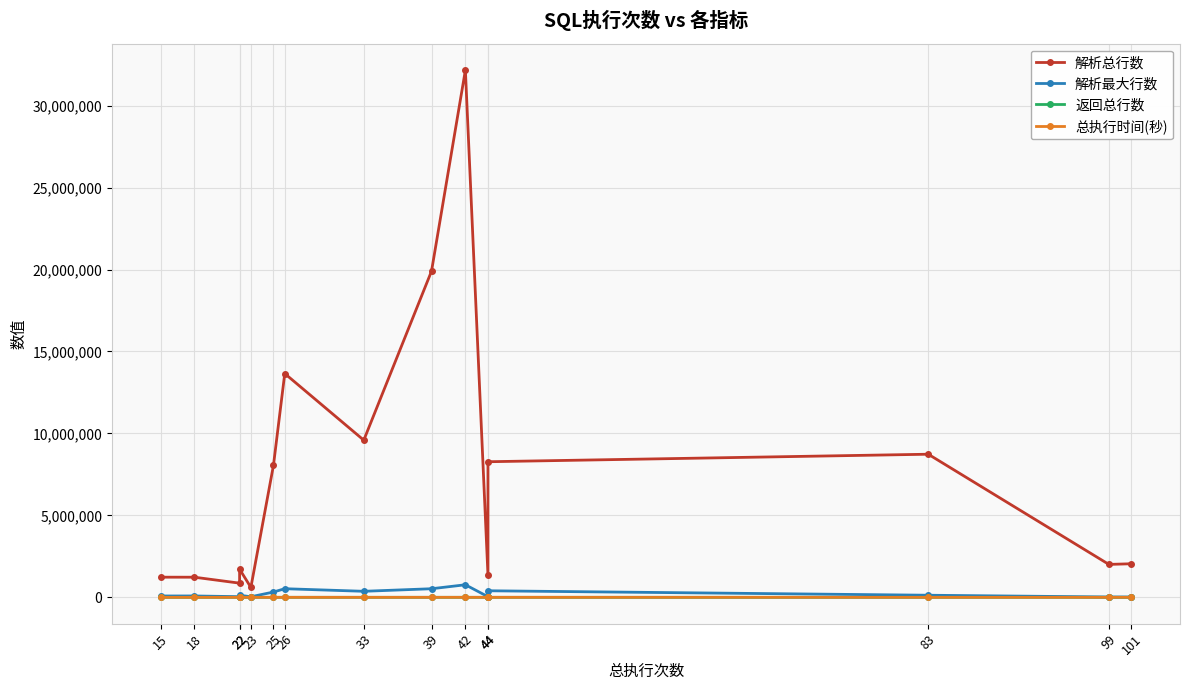

Is the value of 总执行时间(秒) at 18 greater than the value of 返回总行数 at 23?

Yes